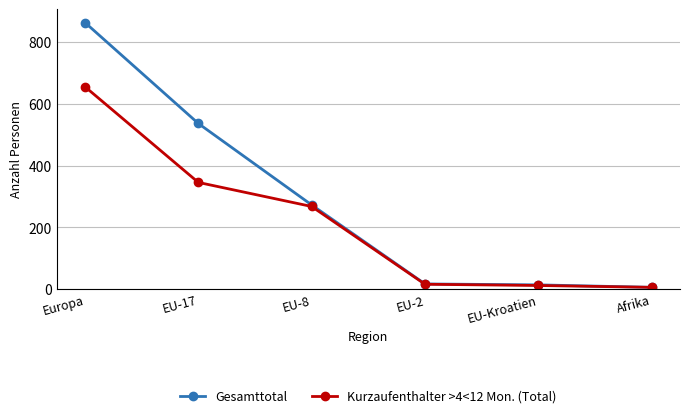

What is the spread (max minus min) of values at Europa?

208